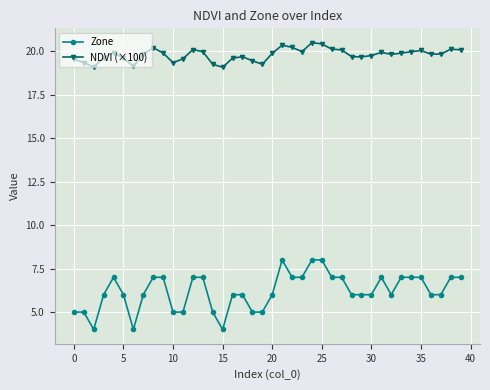

List the series in order of their overall mean, highest first.

NDVI (×100), Zone